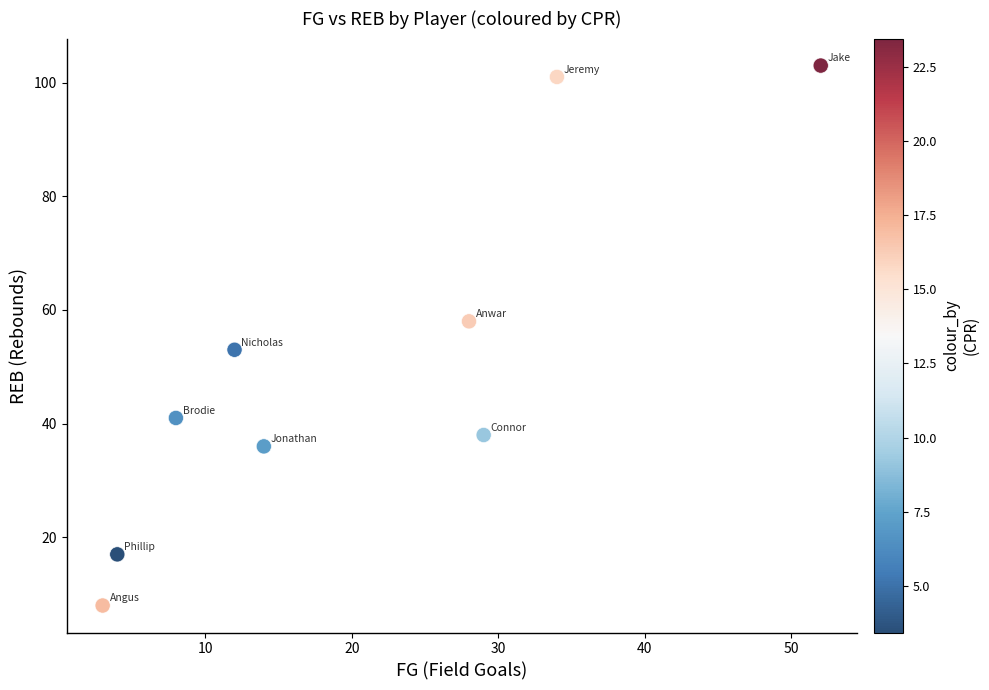

What is the range of Y values (max minus min)?

95